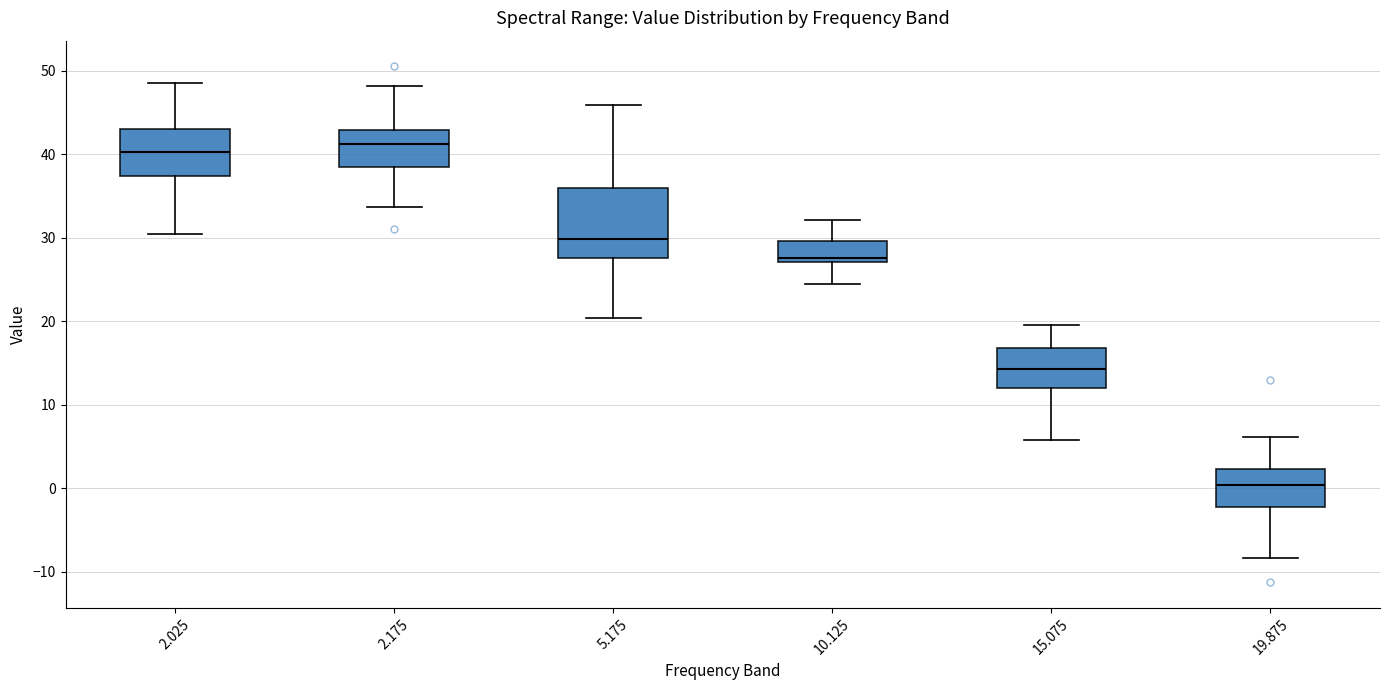

Which box has the lowest median line?

19.875